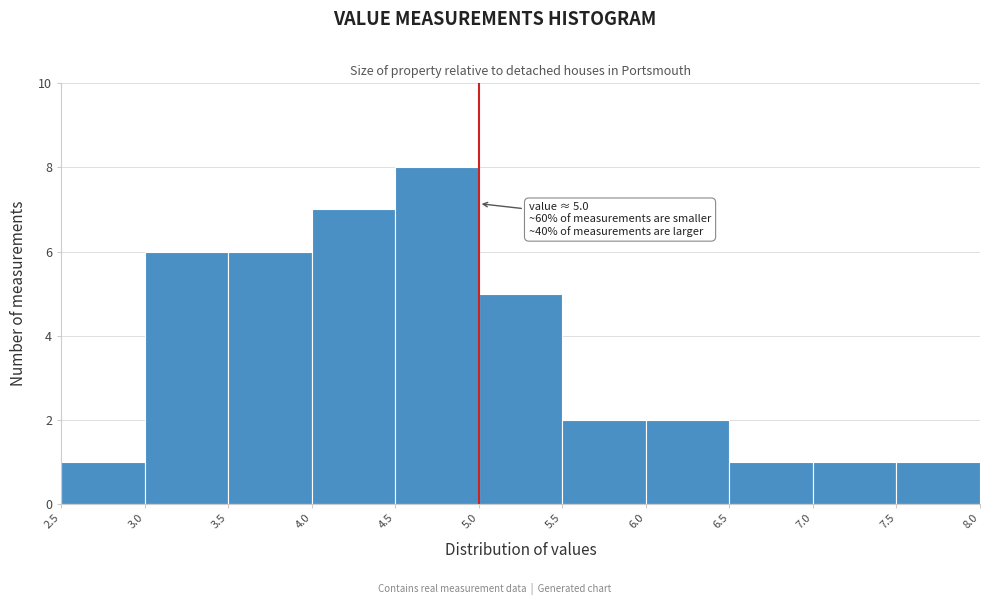

Which range on the x-axis has the tallest bar?

4.5 to 5.0